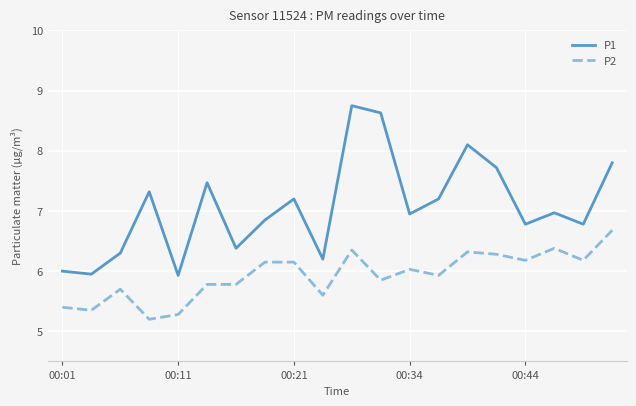

What is the smallest value displayed?

5.2